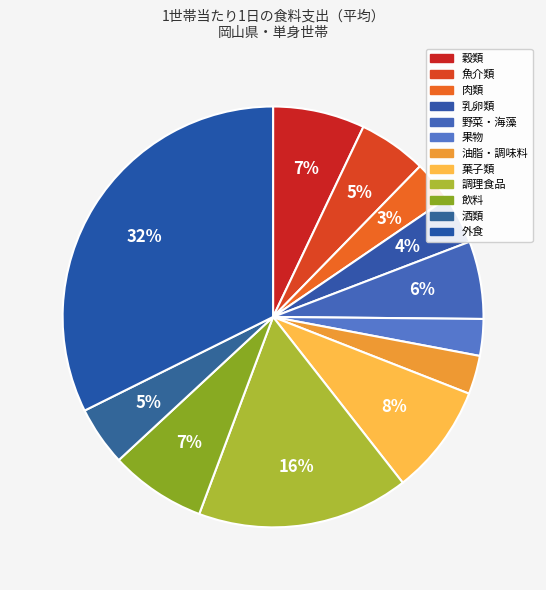

Is it true that 外食 is 32% of the pie?

True